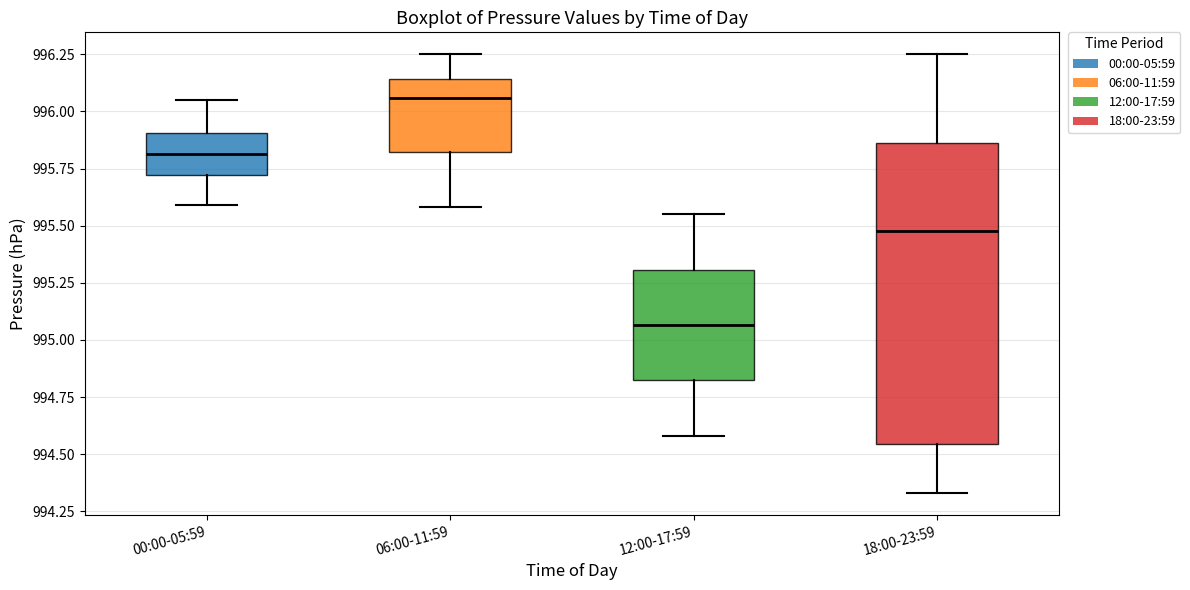

Which box's median line is the lowest?

12:00-17:59